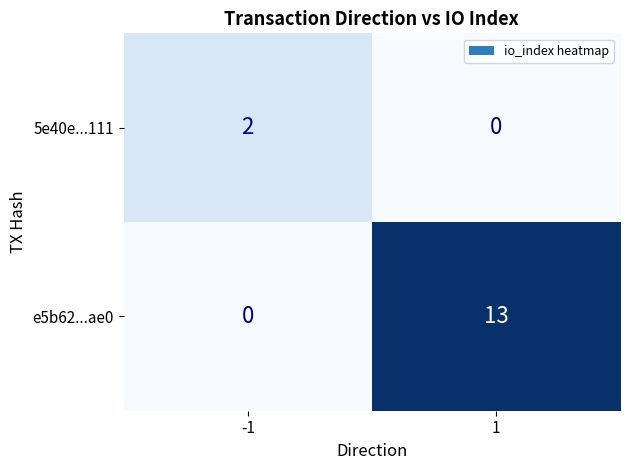

What is the difference between the e5b62...ae0 values at -1 and 1?

13